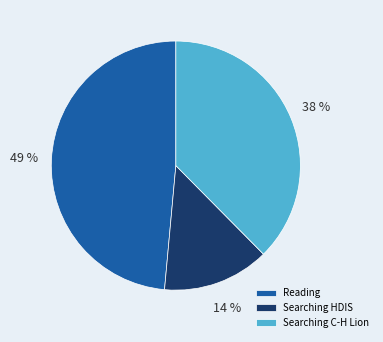

How many slices are in this pie chart?

3